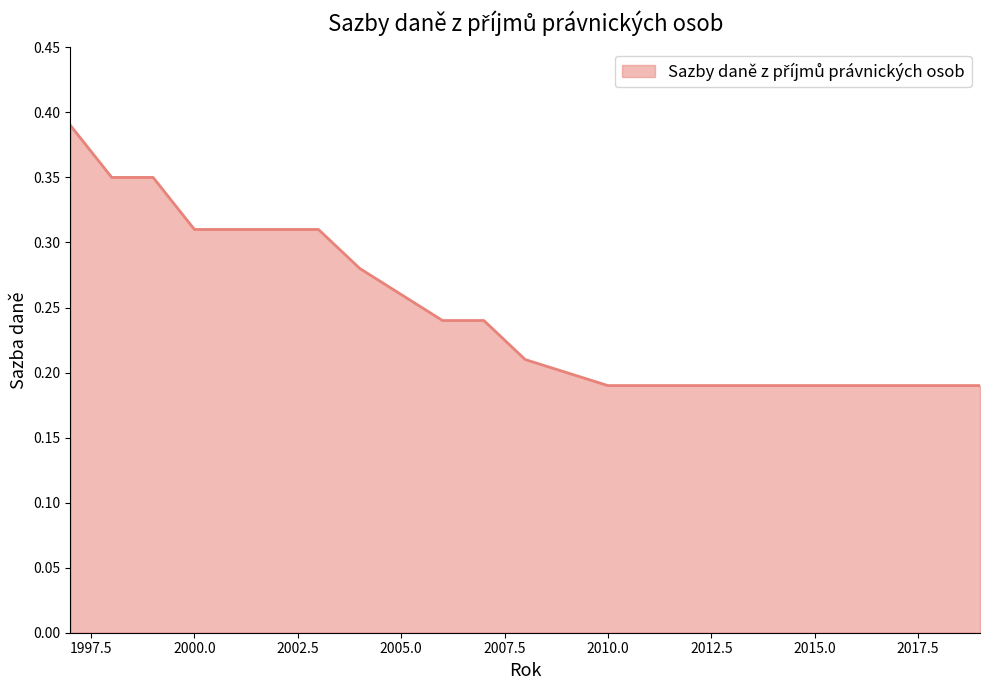

Rank the categories by value from highest to lowest.

1997, 1998, 1999, 2000, 2001, 2002, 2003, 2004, 2005, 2006, 2007, 2008, 2009, 2010, 2011, 2012, 2013, 2014, 2015, 2016, 2017, 2018, 2019